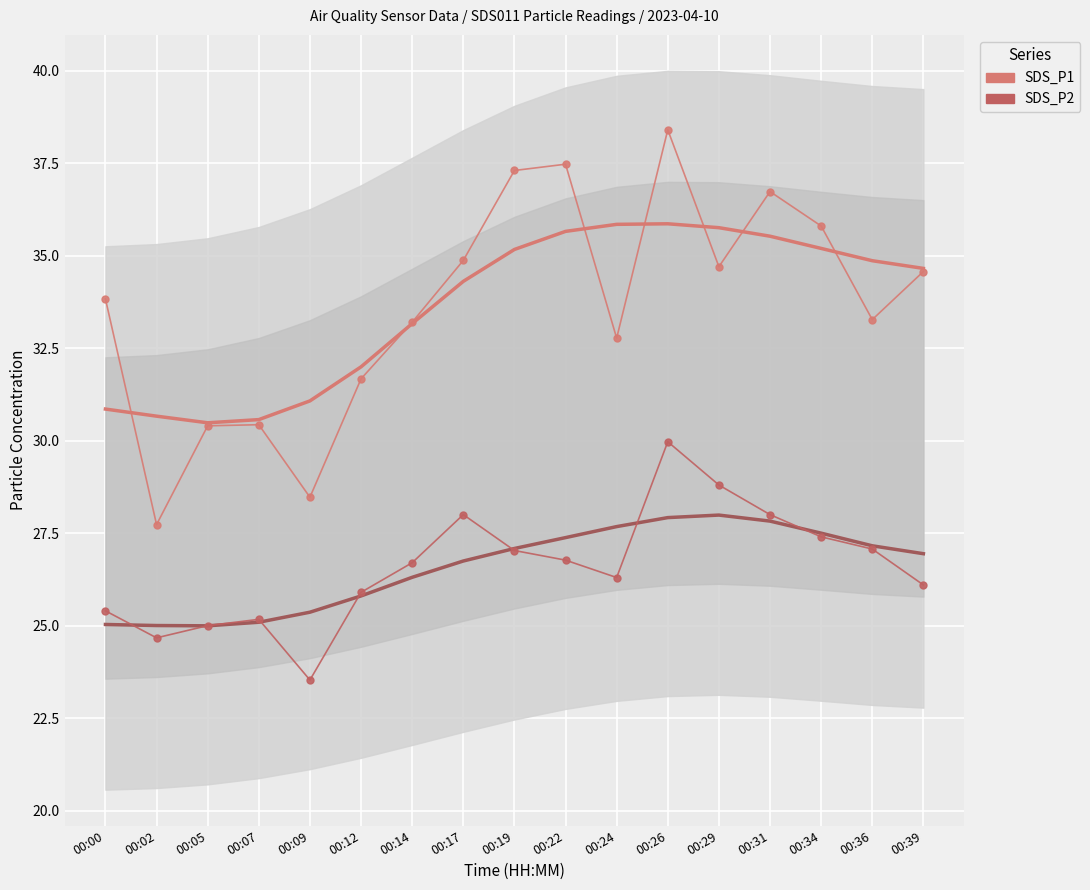

What is the value of the SDS_P1 point at the 5th from the left?

28.5